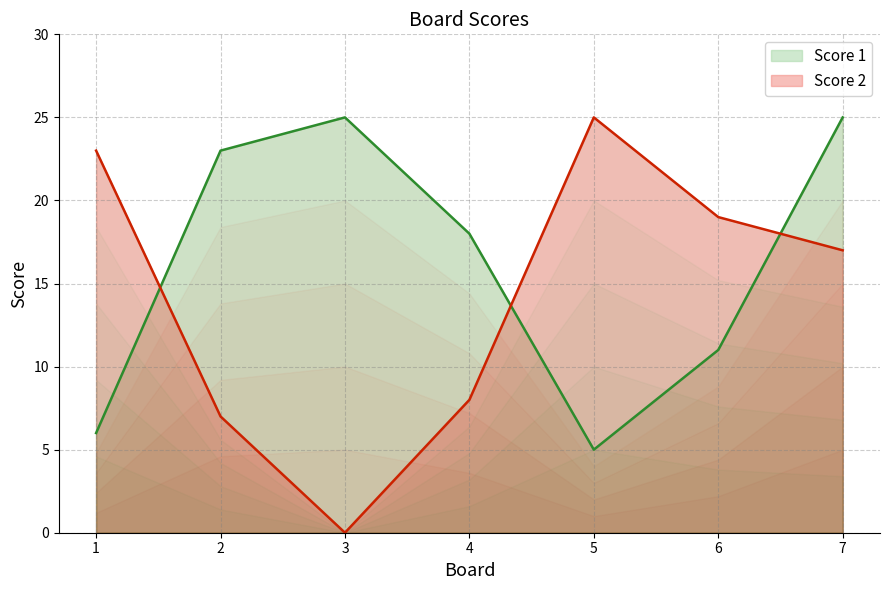

Which series has the largest total across all categories?

Score 1